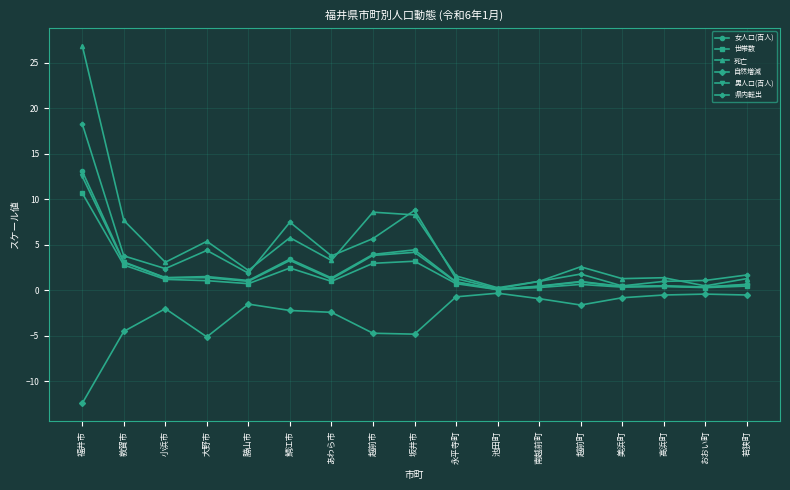

At which category does 死亡 reach its first local valley?

小浜市